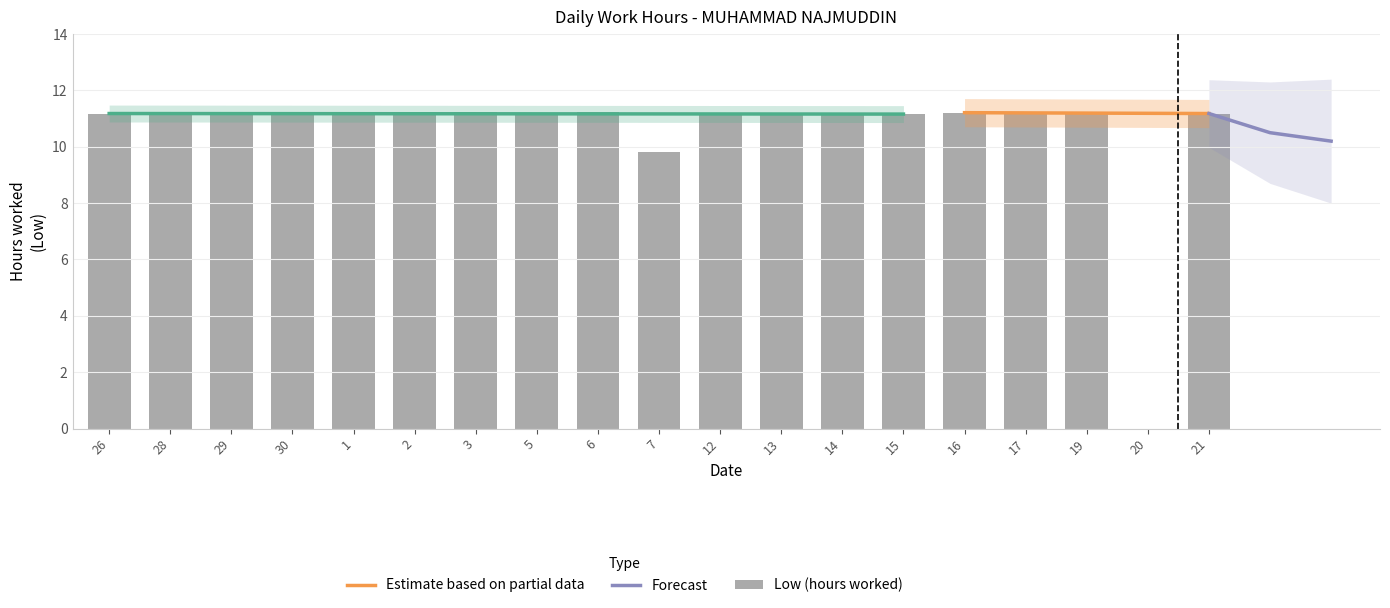

Reading right to left, what are all the values shown in this chart?

11.2	0.0	11.2	11.2	11.2	11.2	11.2	11.2	11.2	9.8	11.2	11.2	11.2	11.2	11.2	11.2	11.2	11.2	11.2